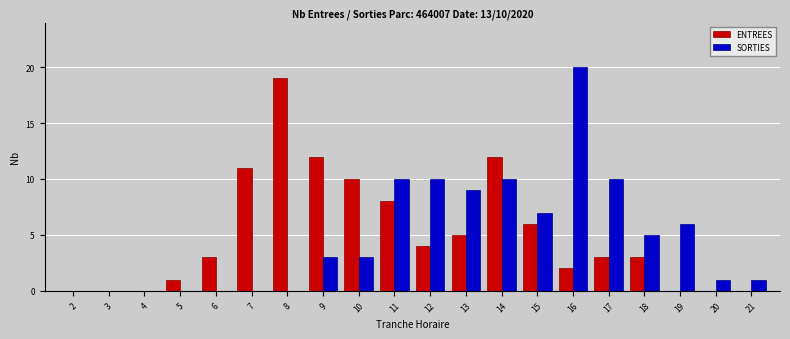

Which category has the highest value in the ENTREES series?

8